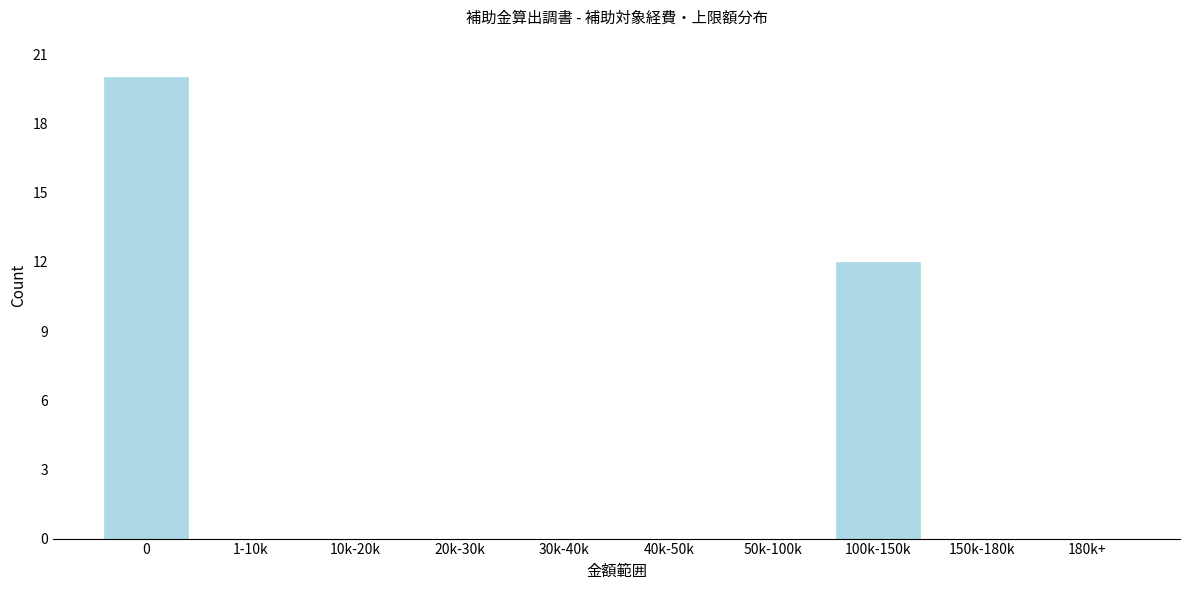

Reading left to right, what are all the values shown in this chart?

0=20	1-10k=0	10k-20k=0	20k-30k=0	30k-40k=0	40k-50k=0	50k-100k=0	100k-150k=12	150k-180k=0	180k+=0